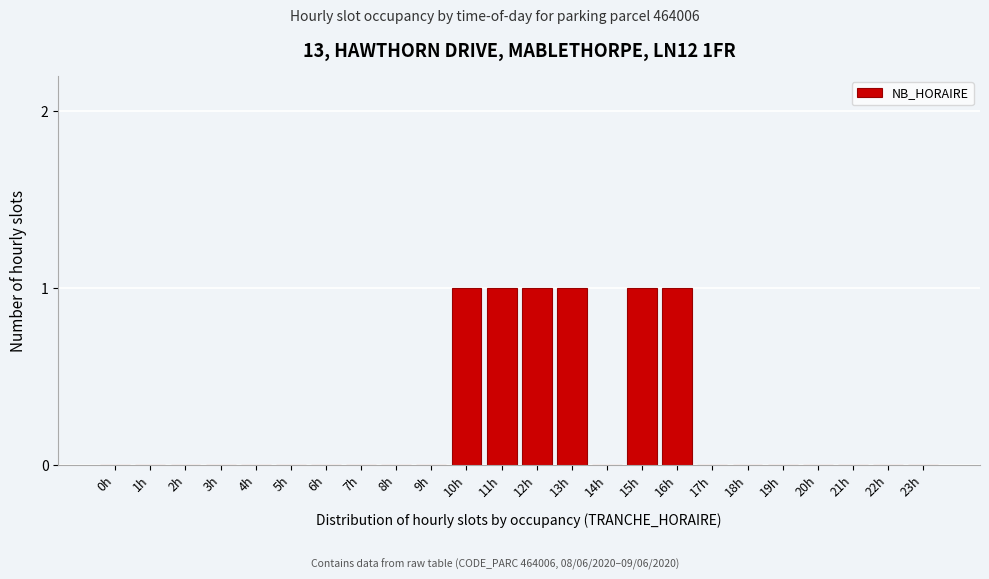

Reading left to right, list all the values displayed in this chart.

0h=0	1h=0	2h=0	3h=0	4h=0	5h=0	6h=0	7h=0	8h=0	9h=0	10h=1	11h=1	12h=1	13h=1	14h=0	15h=1	16h=1	17h=0	18h=0	19h=0	20h=0	21h=0	22h=0	23h=0